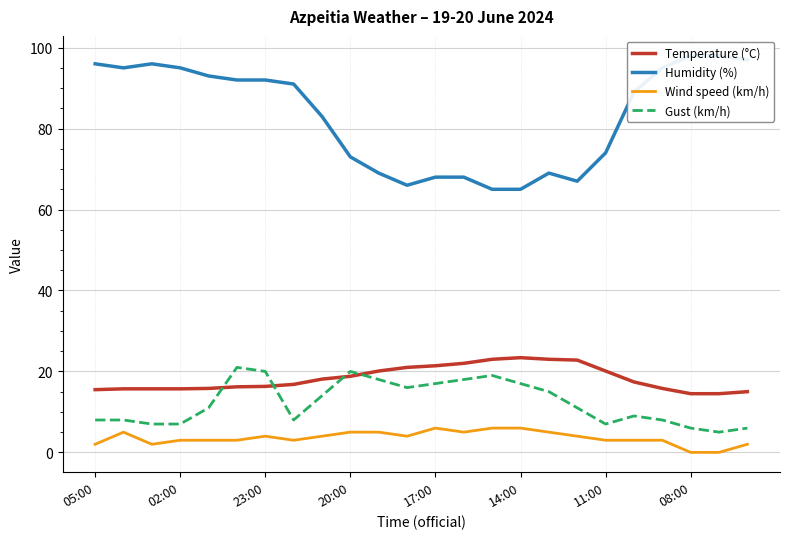

True or false: Gust (km/h) has more than 0 points higher than both neighbors.

True